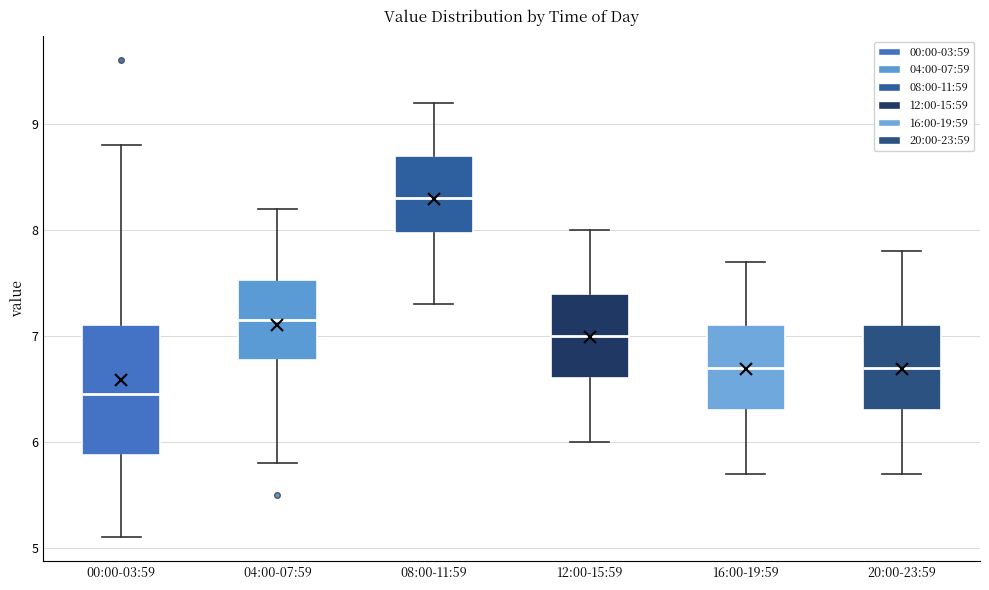

Which box has the highest median line?

08:00-11:59